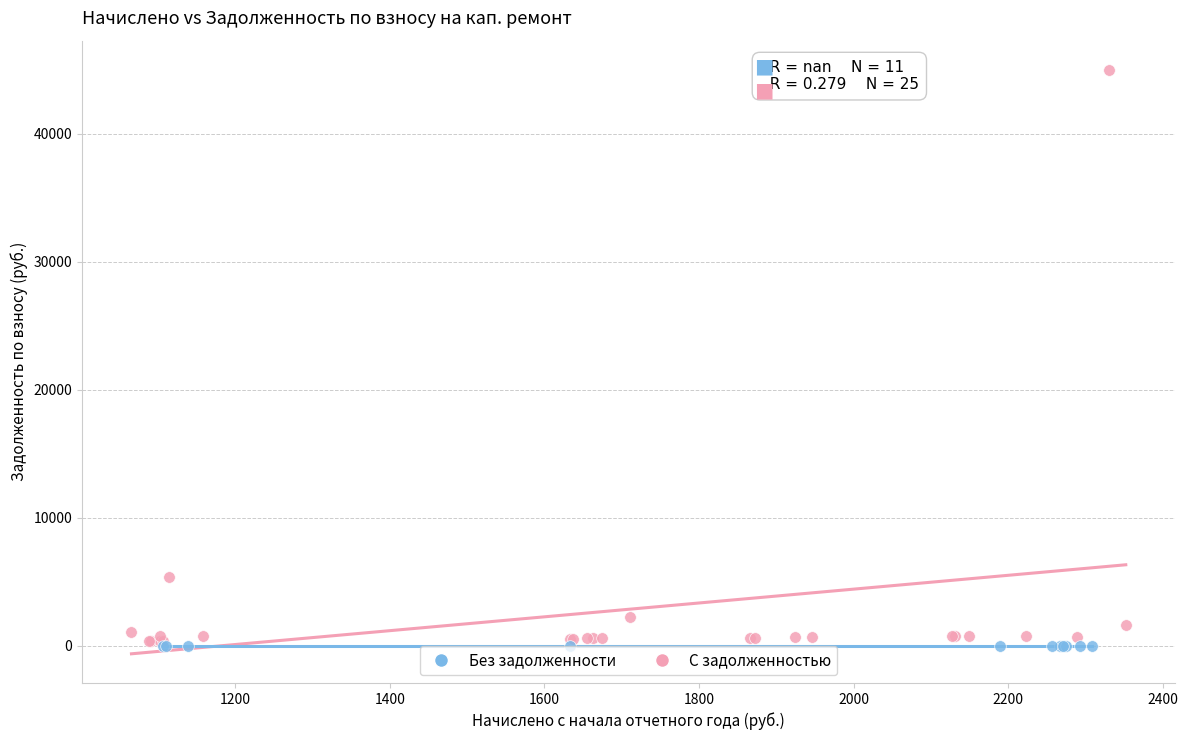

Which series contains the highest Y value?

С задолженностью